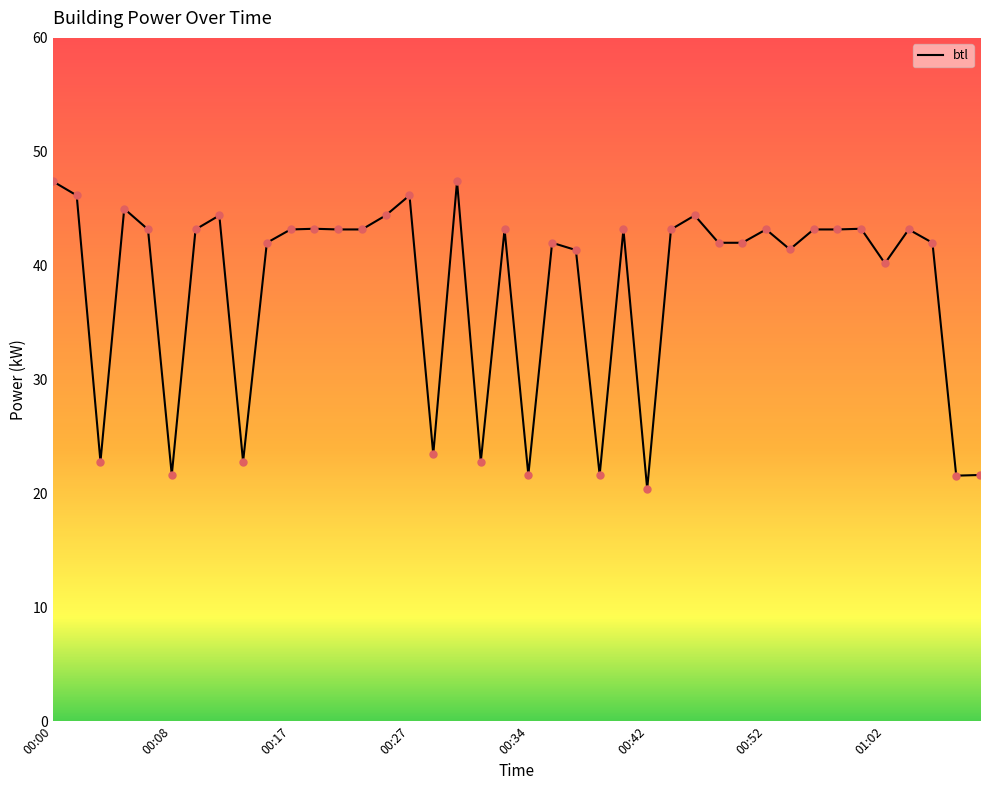

What is the maximum value shown in the chart?

47.4